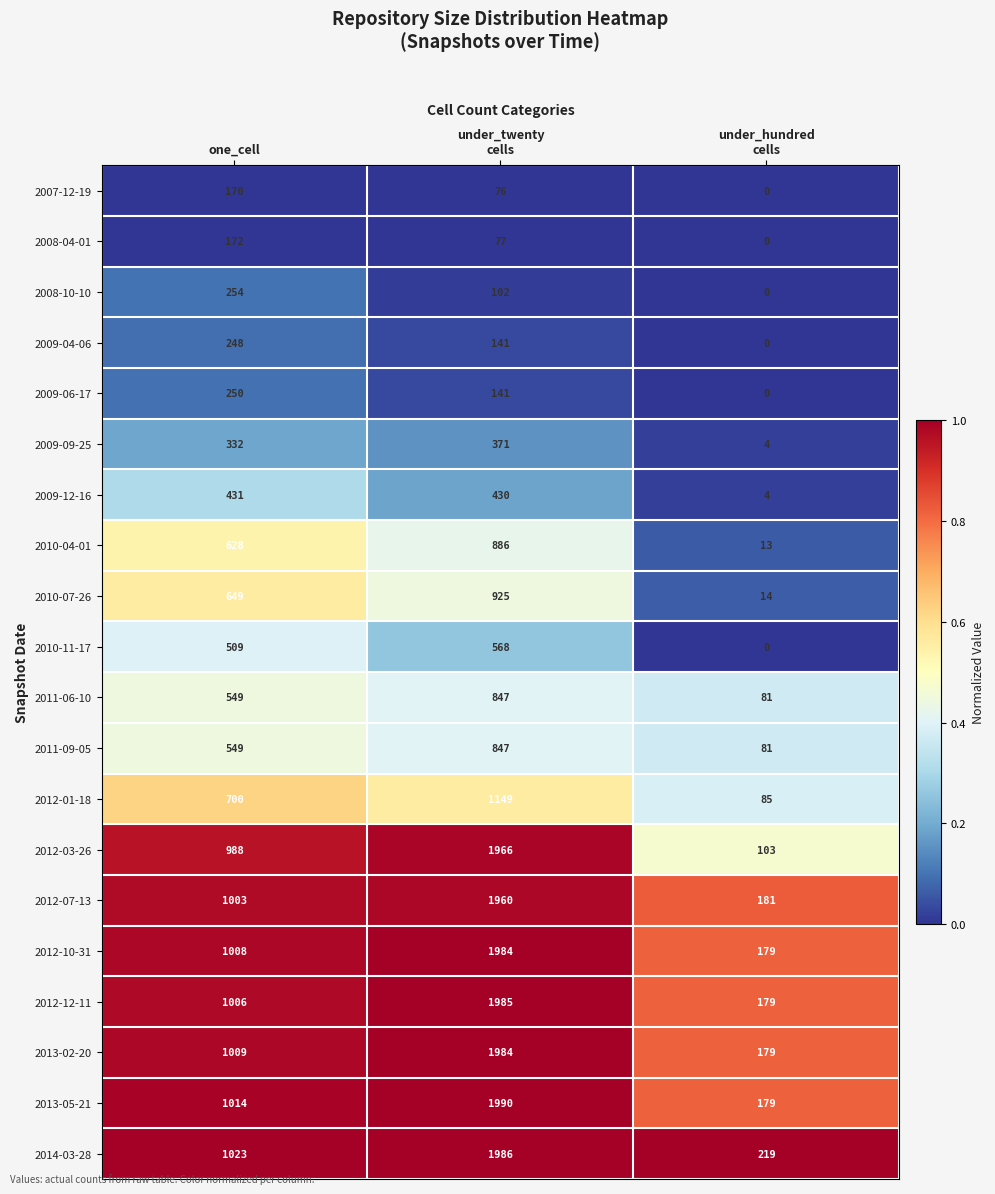

At which category does the chart reach its peak across all series?

under_twenty
cells